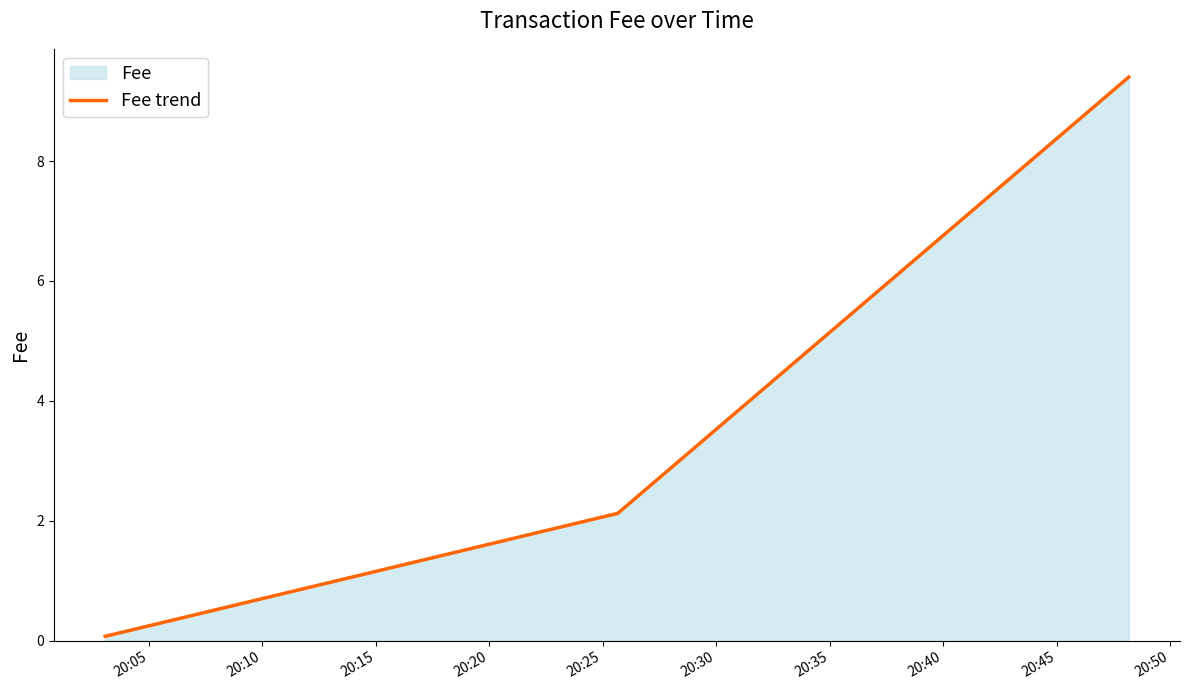

What is the sum of all values?

11.6